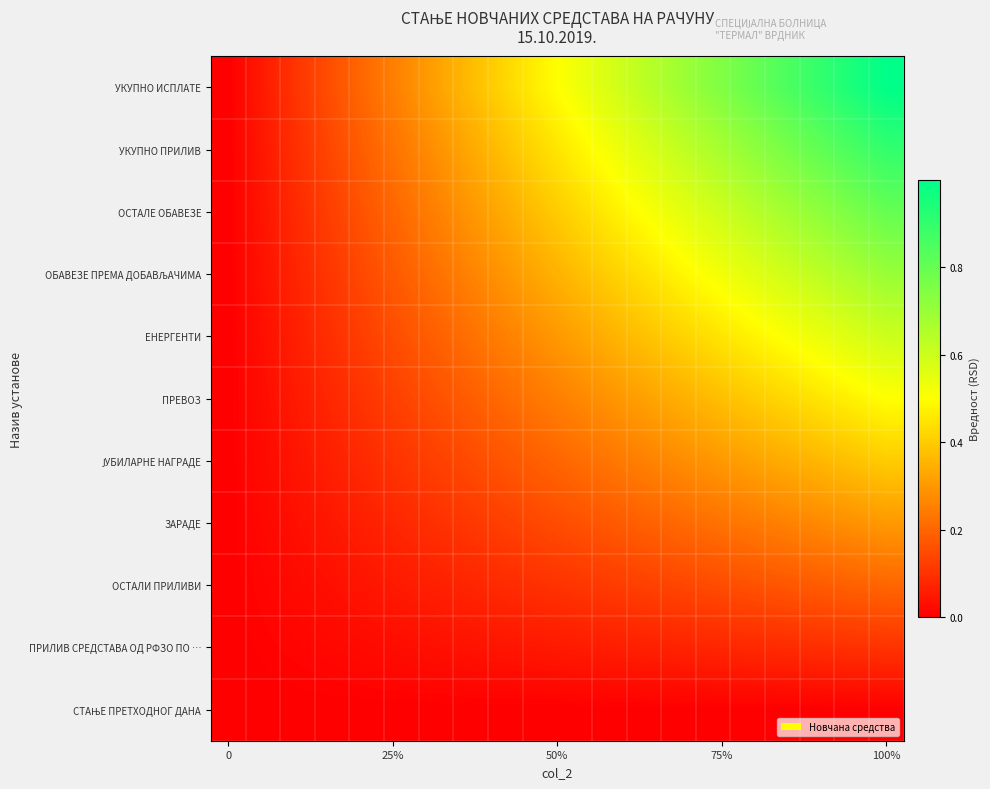

At how many categories does at least one series exceed 0?

19